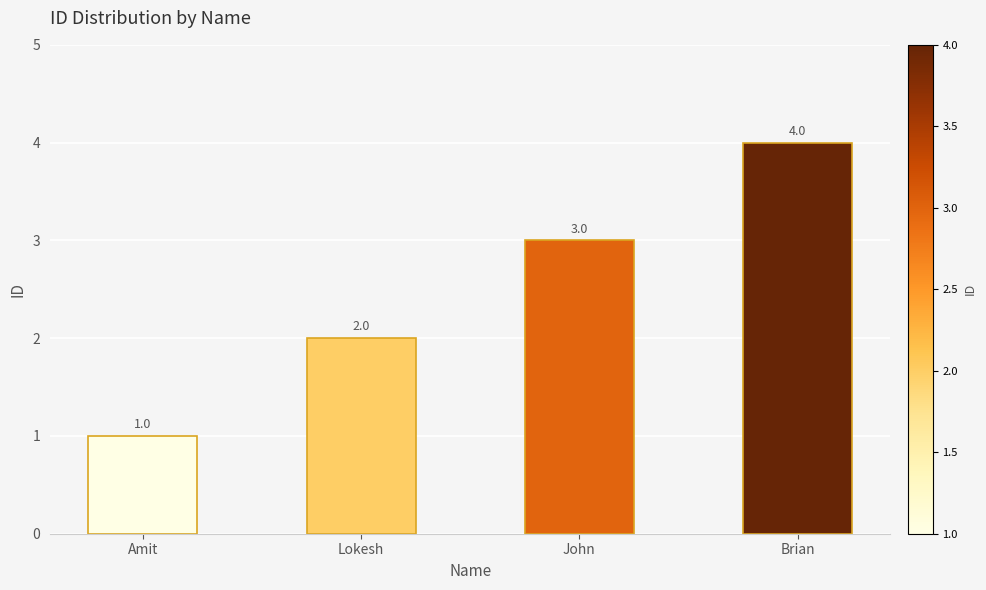

The chart shows a value of 3 at John. True or false?

True